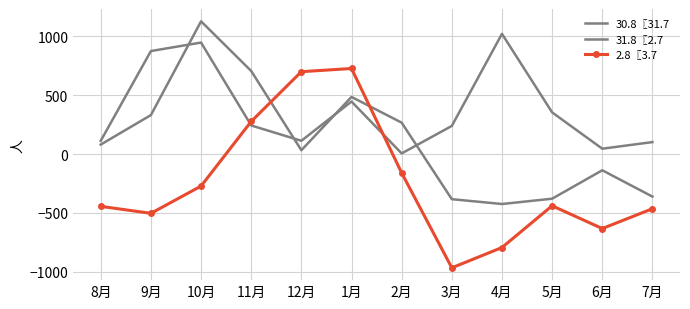

True or false: 30.8〖31.7 has a value of 5 at 2月.

True